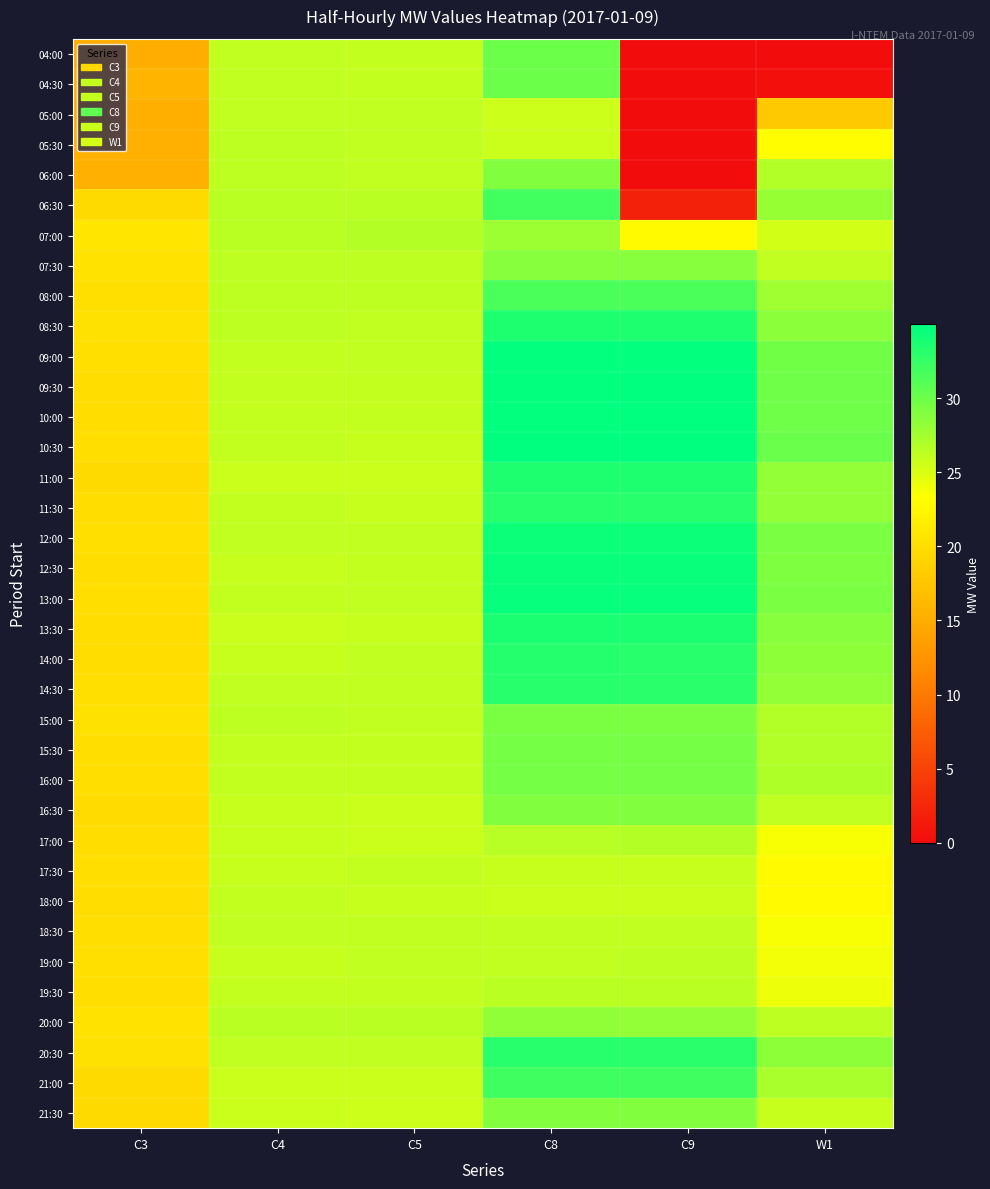

Reading left to right, what are all the values shown in this chart?

04:00: C3=15.2	C4=26.2	C5=26.1	C8=30.0	C9=0.0	W1=0.0
04:30: C3=15.8	C4=26.2	C5=26.1	C8=30.0	C9=0.0	W1=0.3
05:00: C3=15.2	C4=26.2	C5=26.2	C8=25.6	C9=0.0	W1=17.9
05:30: C3=15.4	C4=26.3	C5=26.1	C8=25.7	C9=0.0	W1=23.2
06:00: C3=15.4	C4=26.3	C5=26.2	C8=29.1	C9=0.0	W1=26.8
06:30: C3=19.6	C4=26.4	C5=26.4	C8=31.9	C9=2.0	W1=28.1
07:00: C3=20.7	C4=26.5	C5=26.7	C8=27.8	C9=23.0	W1=25.3
07:30: C3=20.4	C4=26.3	C5=26.3	C8=28.8	C9=28.8	W1=26.2
08:00: C3=20.2	C4=26.3	C5=26.3	C8=31.5	C9=31.4	W1=27.6
08:30: C3=20.3	C4=26.4	C5=26.2	C8=33.5	C9=33.5	W1=28.6
09:00: C3=20.2	C4=26.1	C5=26.1	C8=34.8	C9=34.8	W1=29.8
09:30: C3=19.9	C4=26.0	C5=26.1	C8=34.8	C9=34.9	W1=29.9
10:00: C3=19.9	C4=26.0	C5=26.1	C8=34.9	C9=34.9	W1=29.8
10:30: C3=20.0	C4=26.1	C5=26.0	C8=34.9	C9=35.0	W1=30.2
11:00: C3=19.7	C4=25.7	C5=25.7	C8=33.5	C9=33.5	W1=28.2
11:30: C3=19.9	C4=26.0	C5=25.9	C8=33.1	C9=33.1	W1=28.2
12:00: C3=20.1	C4=26.1	C5=26.2	C8=34.4	C9=34.4	W1=29.2
12:30: C3=19.9	C4=25.9	C5=26.0	C8=34.5	C9=34.5	W1=29.2
13:00: C3=20.1	C4=26.1	C5=26.1	C8=34.7	C9=34.7	W1=29.3
13:30: C3=19.9	C4=25.8	C5=25.9	C8=33.6	C9=33.6	W1=28.8
14:00: C3=19.9	C4=25.9	C5=26.1	C8=33.3	C9=33.2	W1=28.5
14:30: C3=20.2	C4=26.2	C5=26.1	C8=33.1	C9=33.0	W1=28.3
15:00: C3=20.3	C4=26.3	C5=26.2	C8=29.3	C9=29.3	W1=26.8
15:30: C3=20.1	C4=26.0	C5=26.1	C8=29.6	C9=29.6	W1=26.9
16:00: C3=20.0	C4=26.0	C5=26.1	C8=29.6	C9=29.6	W1=26.9
16:30: C3=19.8	C4=25.9	C5=25.8	C8=29.1	C9=29.1	W1=26.2
17:00: C3=19.9	C4=25.9	C5=25.8	C8=26.6	C9=26.7	W1=23.5
17:30: C3=20.0	C4=25.9	C5=26.0	C8=25.8	C9=25.9	W1=22.8
18:00: C3=19.9	C4=26.0	C5=25.9	C8=25.8	C9=25.8	W1=22.9
18:30: C3=20.0	C4=26.1	C5=26.1	C8=26.1	C9=26.1	W1=23.6
19:00: C3=20.1	C4=25.9	C5=26.1	C8=26.2	C9=26.3	W1=23.8
19:30: C3=20.0	C4=26.0	C5=26.0	C8=26.4	C9=26.4	W1=24.1
20:00: C3=20.4	C4=26.4	C5=26.4	C8=28.4	C9=28.2	W1=26.3
20:30: C3=20.2	C4=26.2	C5=26.2	C8=33.1	C9=33.1	W1=28.5
21:00: C3=19.7	C4=25.8	C5=25.7	C8=32.0	C9=32.1	W1=27.3
21:30: C3=19.7	C4=25.8	C5=25.6	C8=29.1	C9=29.1	W1=25.8